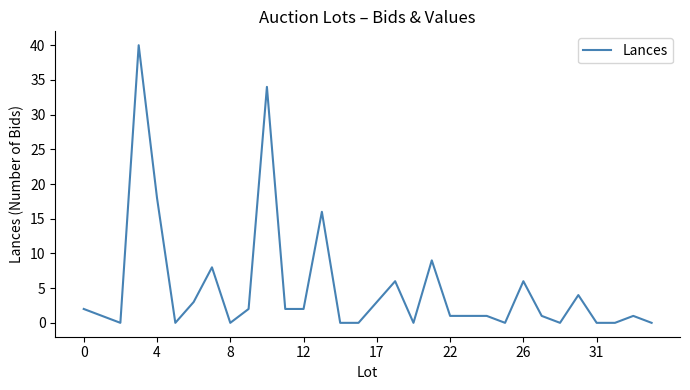

What is the maximum value shown in the chart?

40